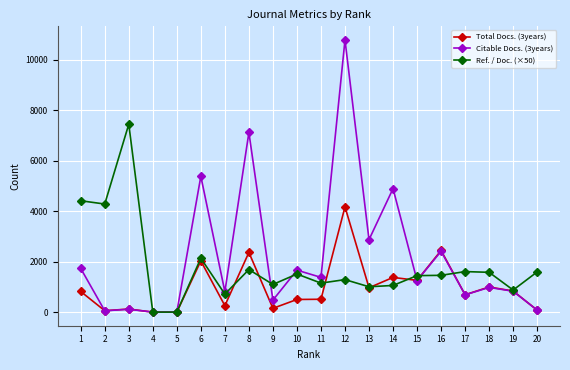

Rank the series by their average value, from lowest to highest.

Total Docs. (3years), Ref. / Doc. (×50), Citable Docs. (3years)